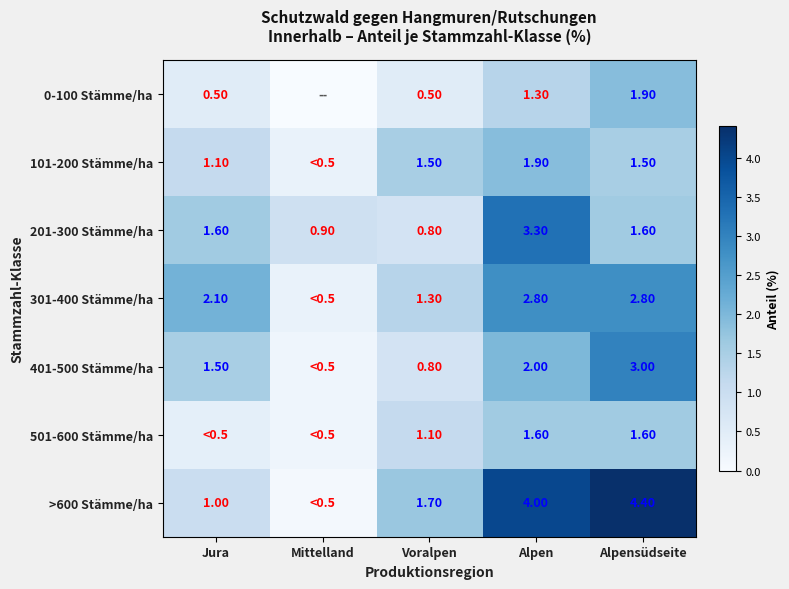

What is the total value across all series at Alpensüdseite?

16.8